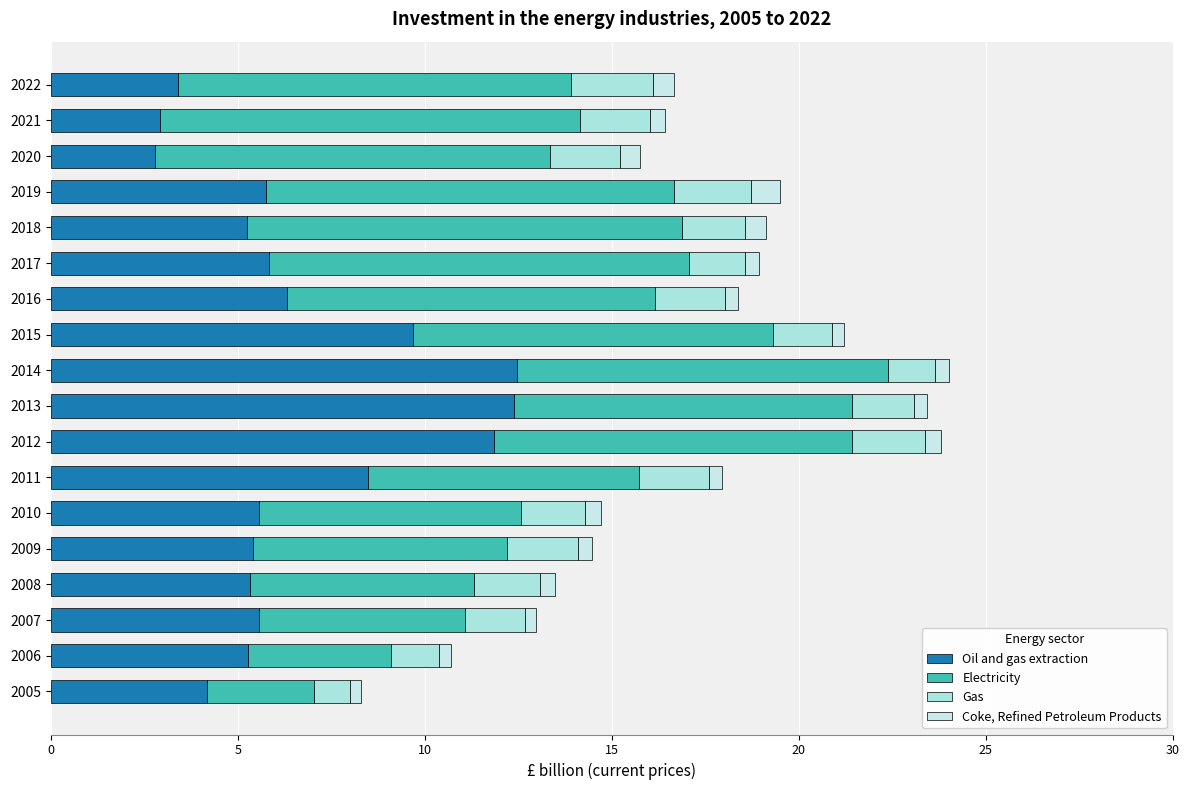

Count the number of categories in the chart.

18